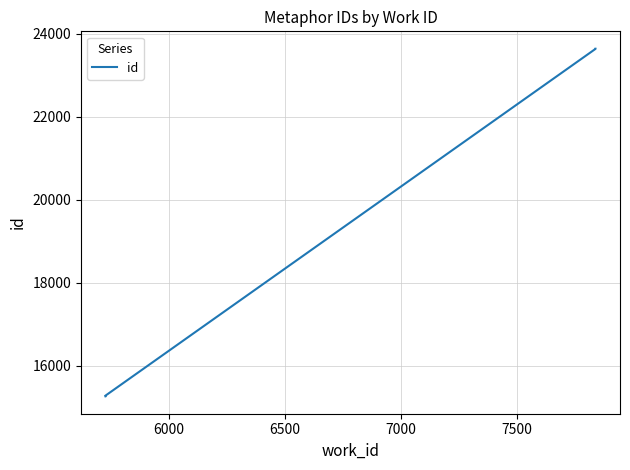

The value at 8000 is 13366. True or false?

False